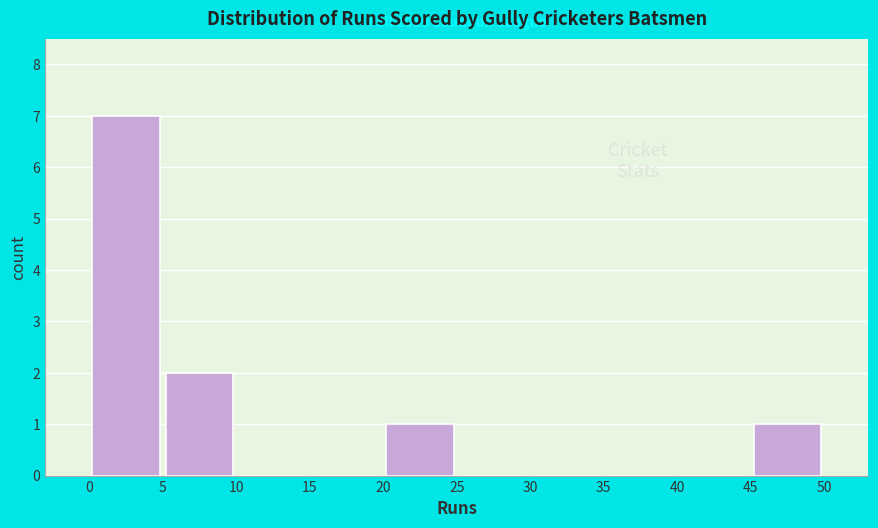

Which range on the x-axis has the tallest bar?

0 to 5